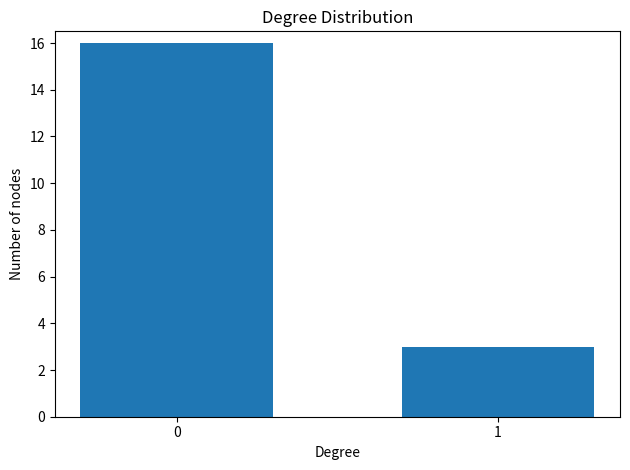

What is the change in value from 0 to 1?

-13